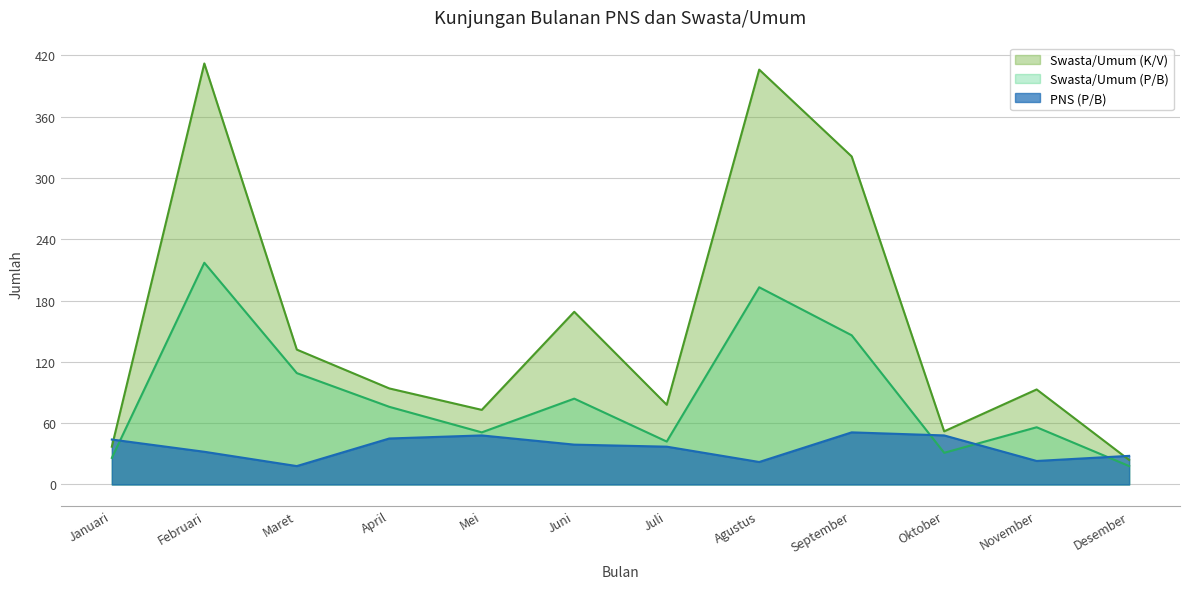

What position from the right is Juni?

7